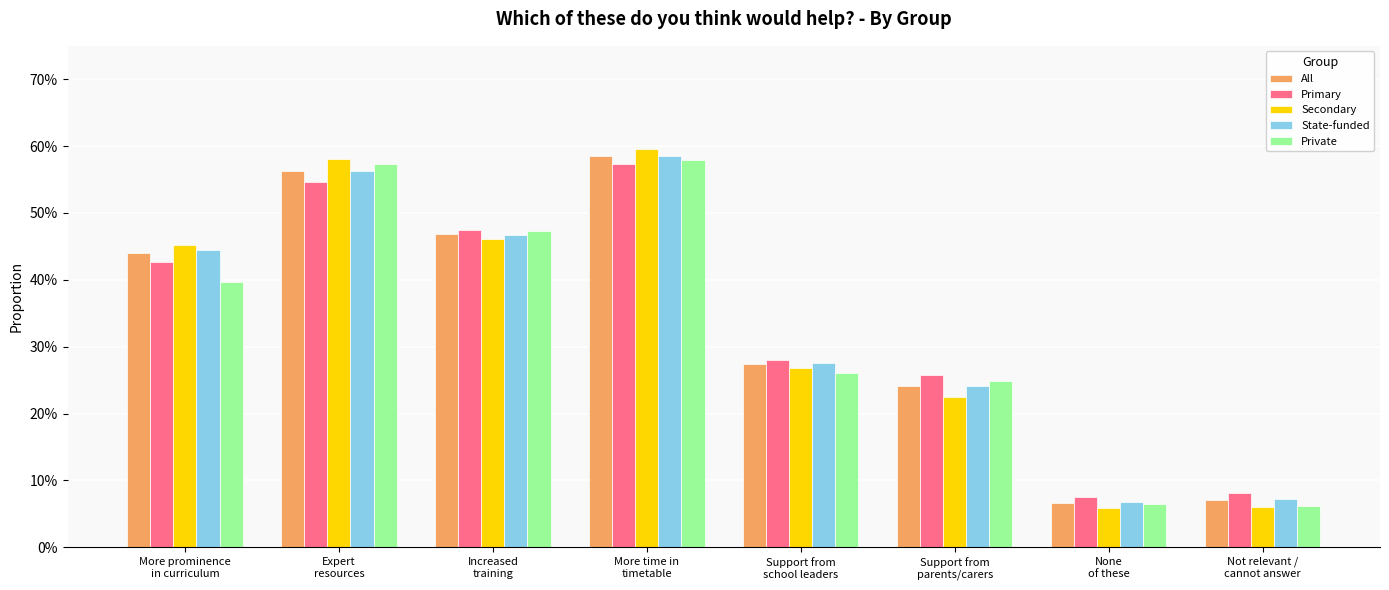

What is the smallest value displayed?

5.9